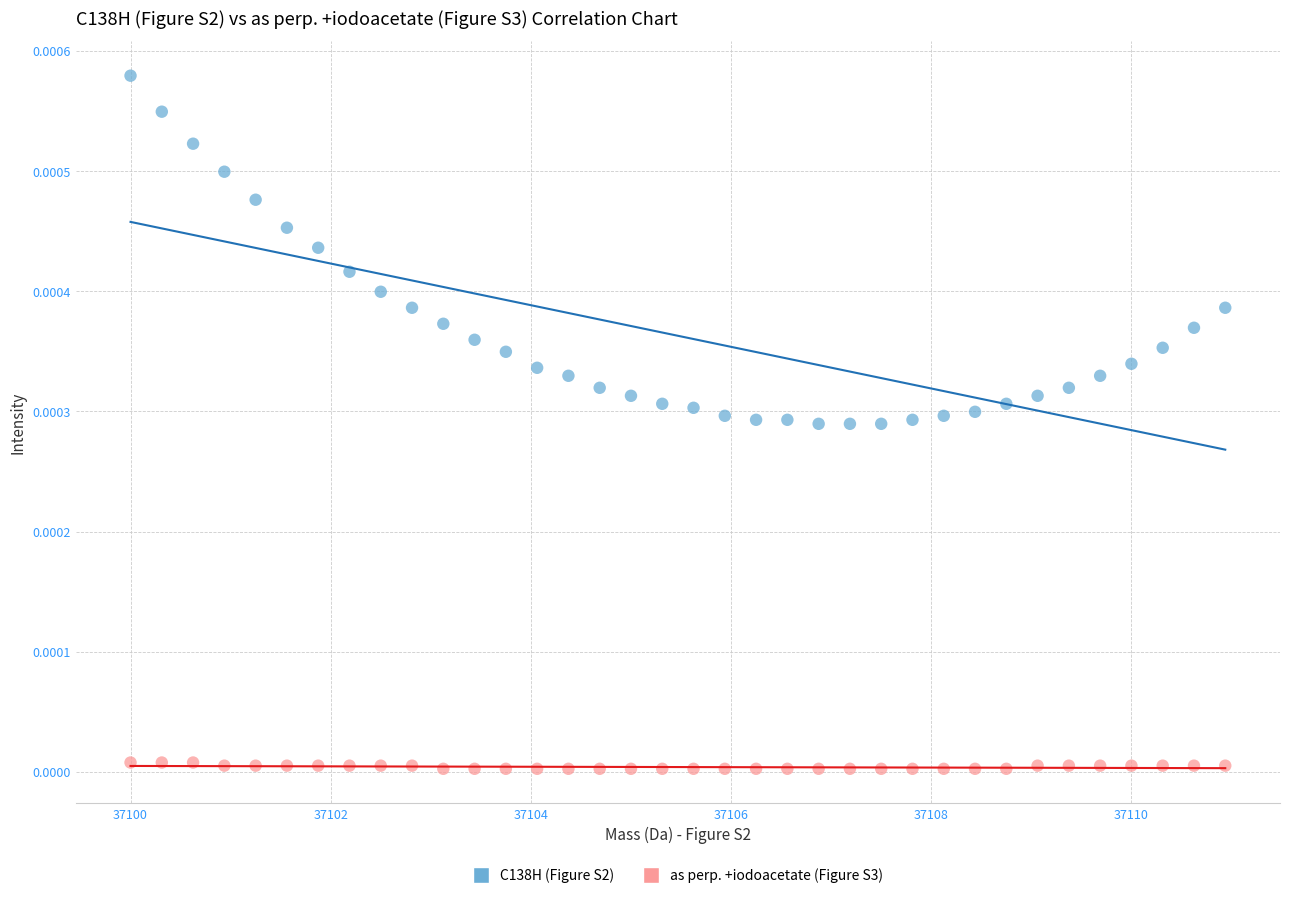

What are all the series names shown in the legend?

C138H (Figure S2), as perp. +iodoacetate (Figure S3)